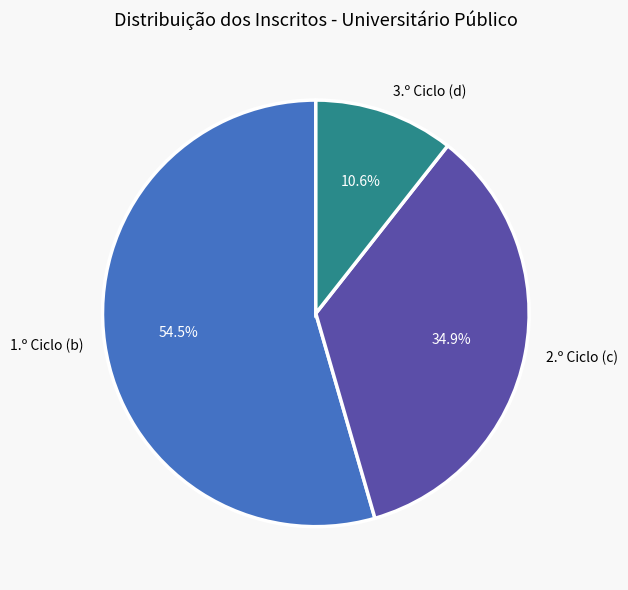

How many segments does this pie chart have?

3